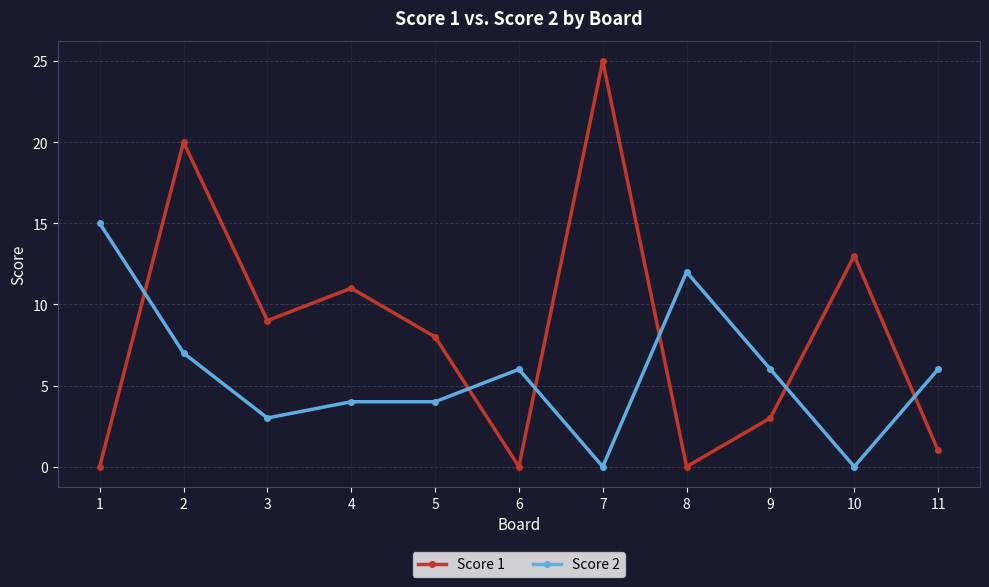

Which series has the widest spread of values?

Score 1